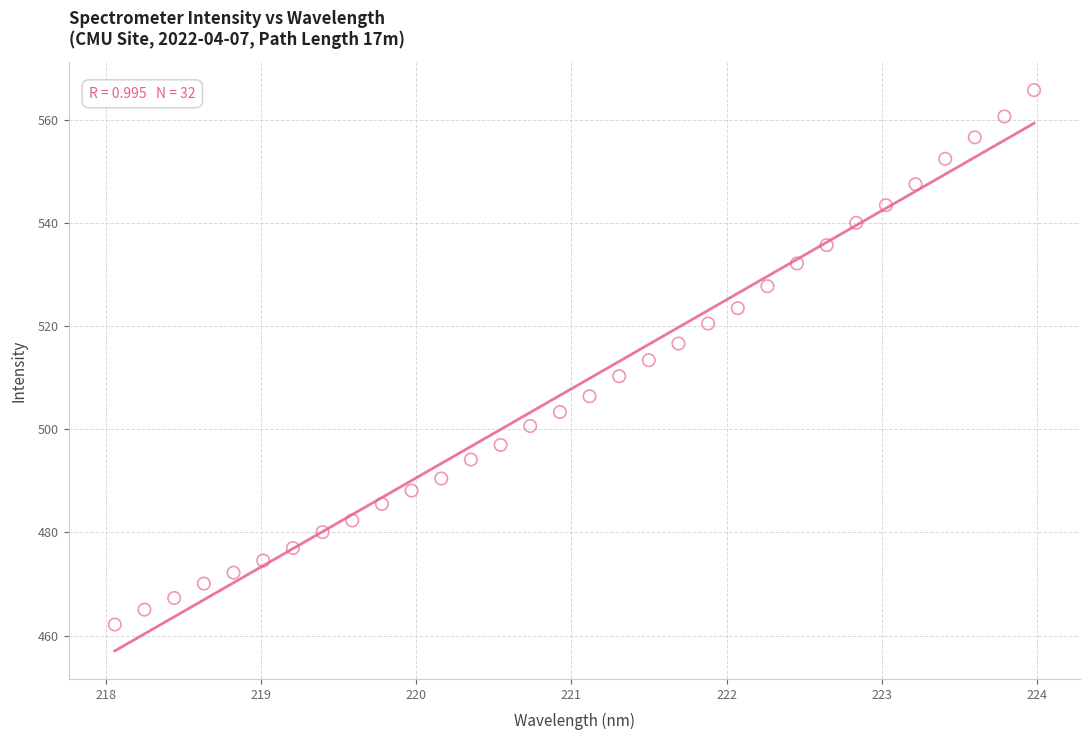

What is the range of Y values (max minus min)?

103.6